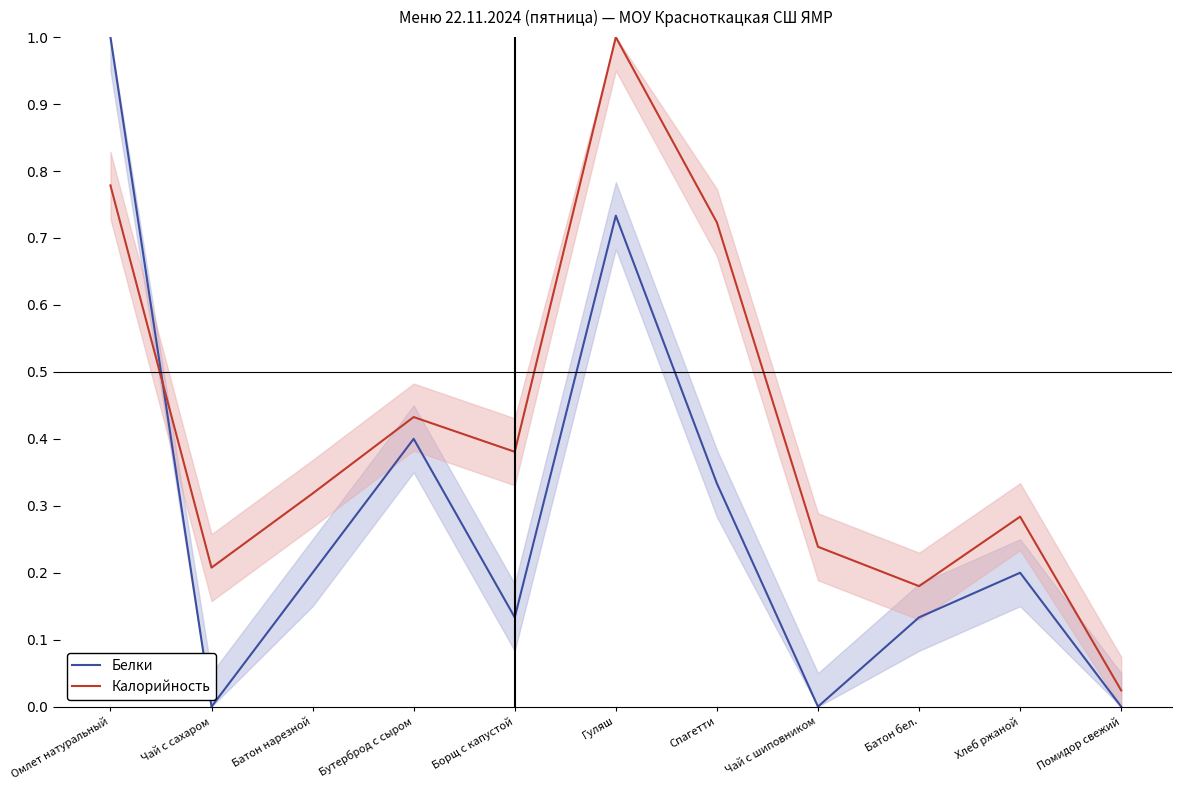

Is it true that Калорийность equals 0.4 at Чай с шиповником?

False